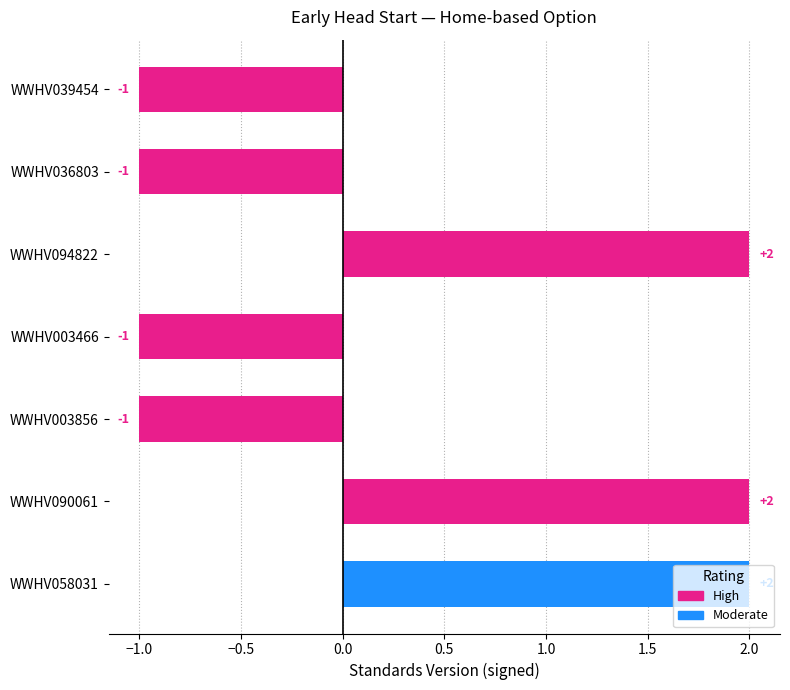

Are the bars horizontal?

Yes